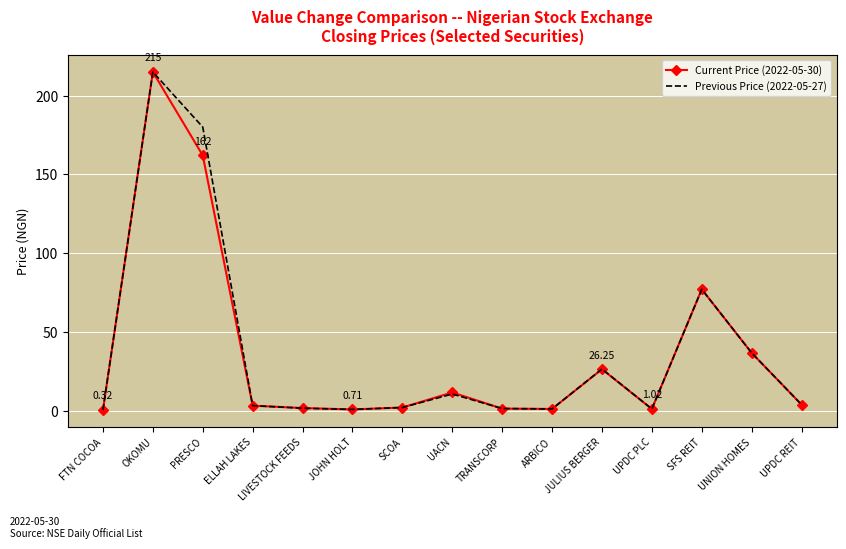

Between JULIUS BERGER and UNION HOMES, which series saw the biggest shift?

Current Price (2022-05-30)